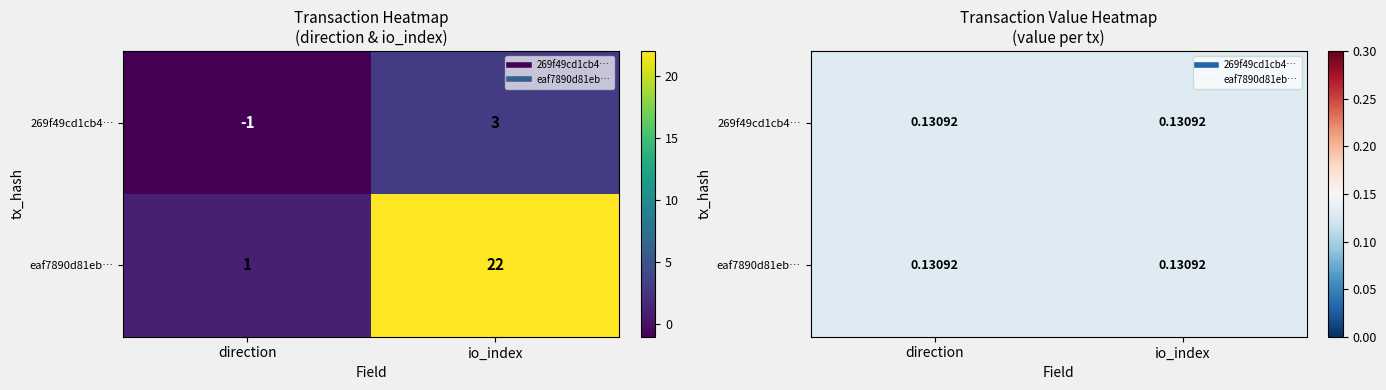

Rank the categories by eaf7890d81ebefe5505558bc9aa692728263f13 value from highest to lowest.

1, 0